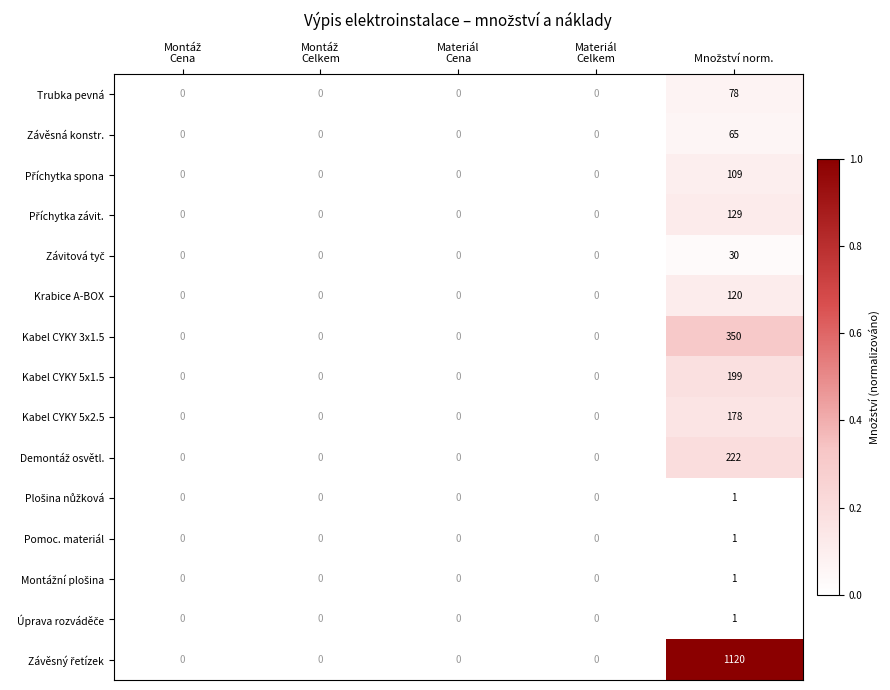

What is the maximum value shown in the chart?

1120